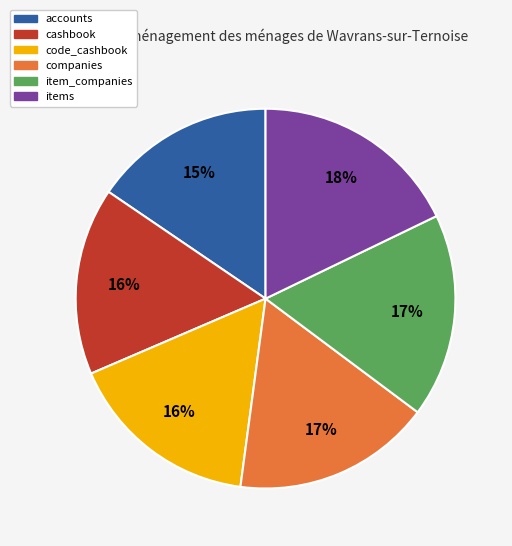

Does accounts represent more than half of the total?

No